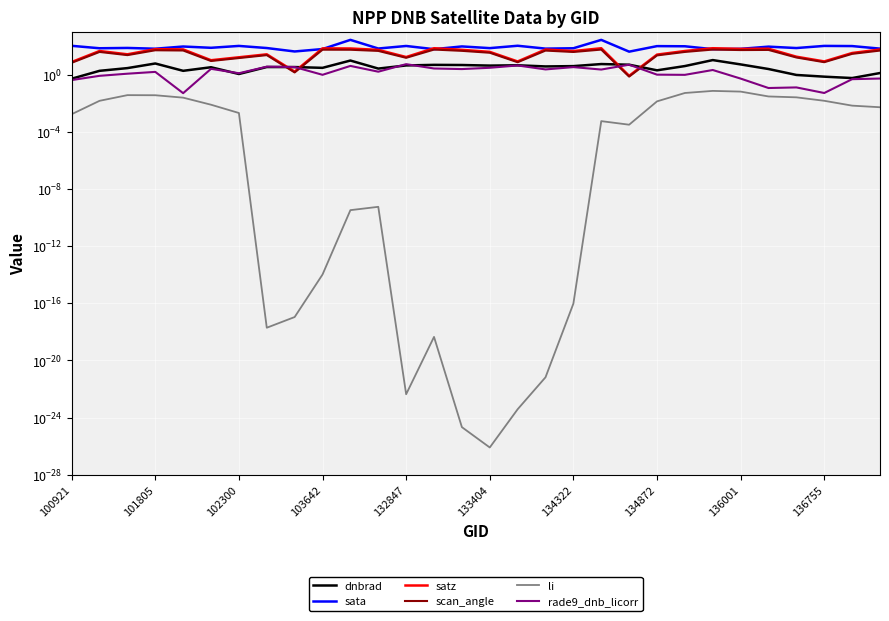

What is the maximum value for li?

0.1